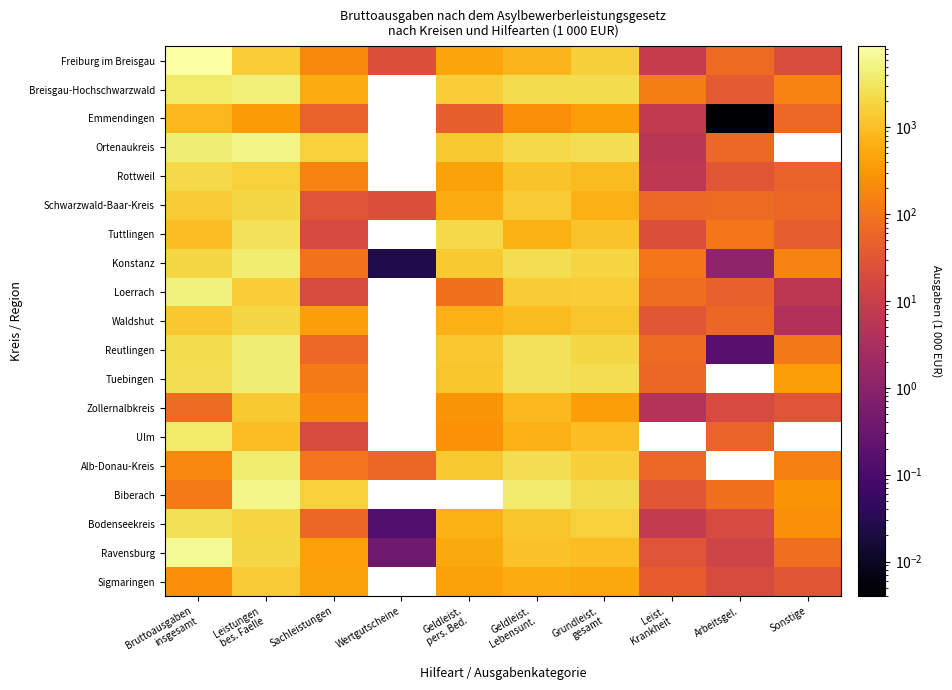

Rank the series by their maximum value, from highest to lowest.

Freiburg im Breisgau, Ravensburg, Biberach, Ortenaukreis, Loerrach, Breisgau-Hochschwarzwald, Reutlingen, Tuebingen, Konstanz, Alb-Donau-Kreis, Ulm, Tuttlingen, Bodenseekreis, Rottweil, Schwarzwald-Baar-Kreis, Waldshut, Sigmaringen, Zollernalbkreis, Emmendingen